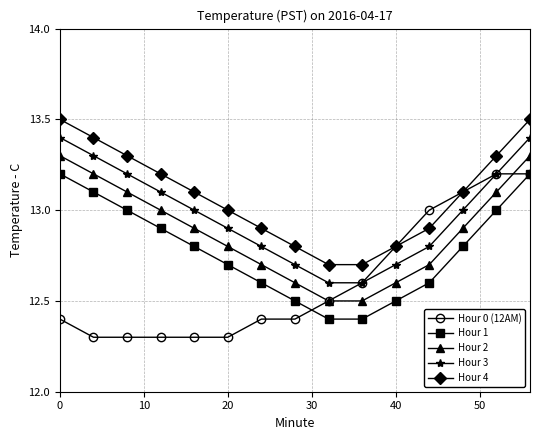

List the series in order of their overall mean, lowest first.

Hour 0 (12AM), Hour 1, Hour 2, Hour 3, Hour 4